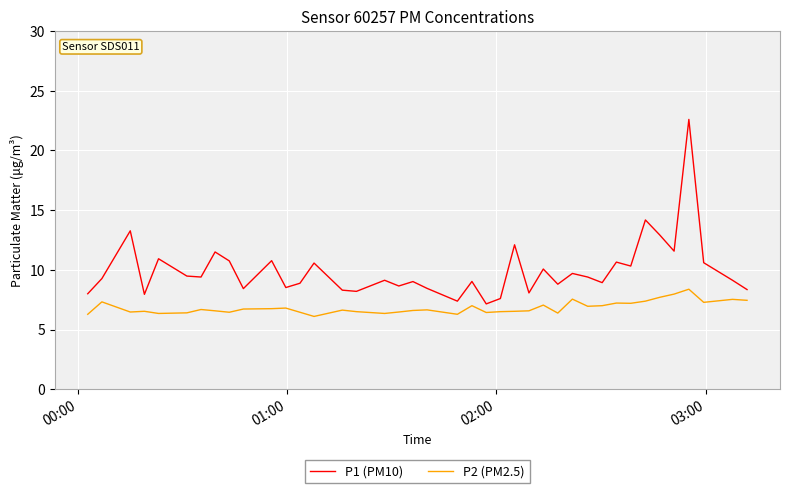

List the series in order of their peak value, highest first.

P1 (PM10), P2 (PM2.5)